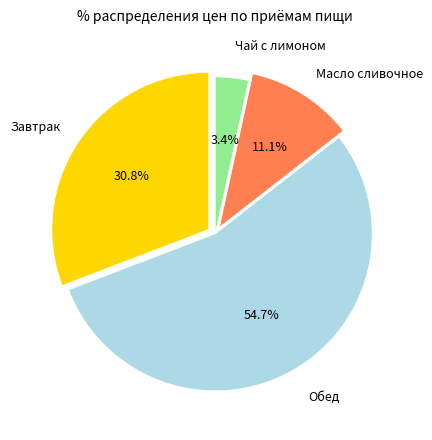

Is there any slice that represents more than half of the pie?

Yes